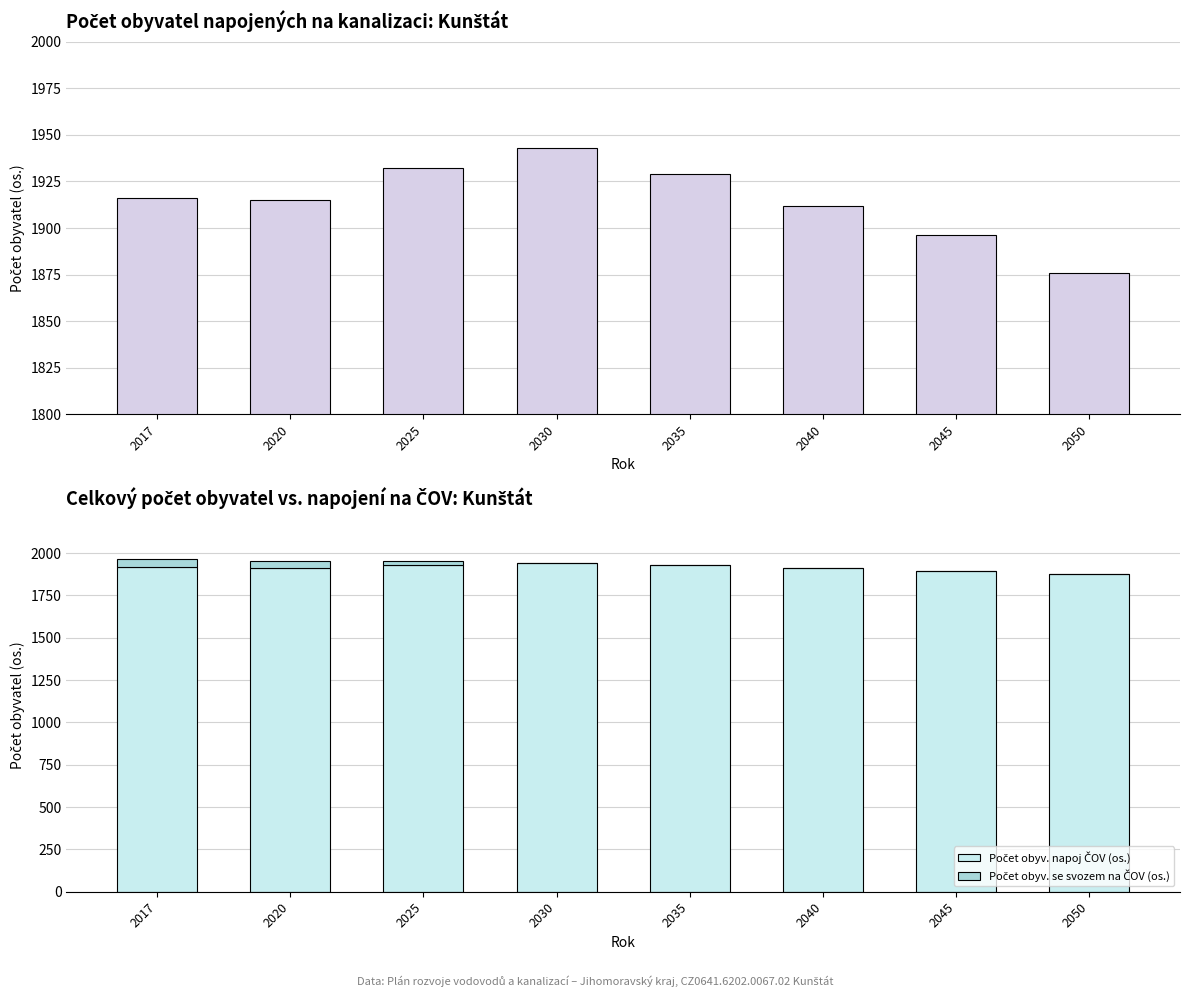

What is the value of the Počet obyv. napoj ČOV (os.) bar at the 5th from the left?

1929